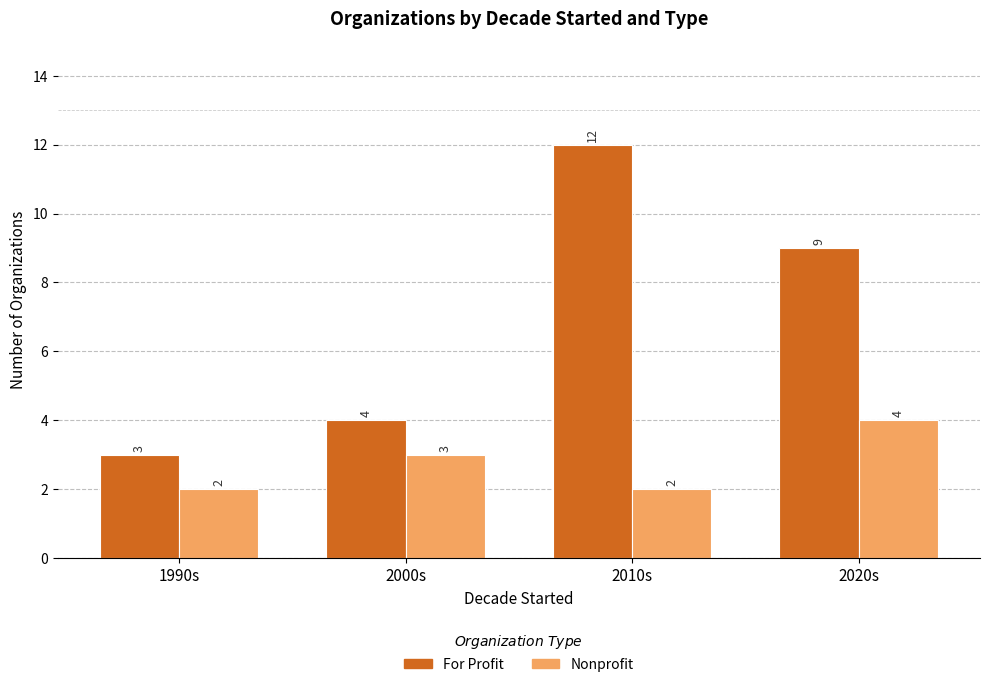

Where does the For Profit series first go above 9?

2010s